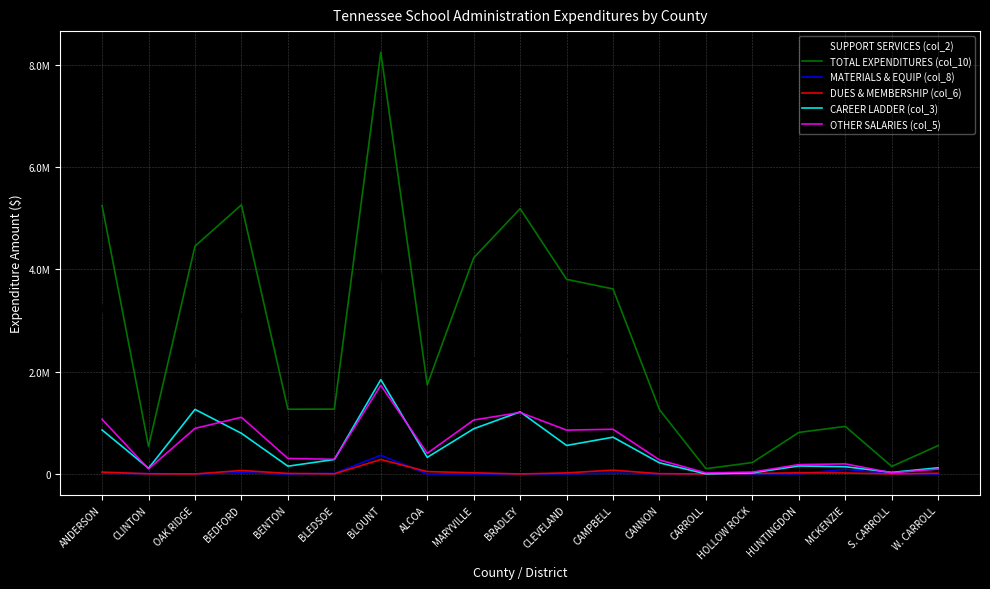

What are all the series names shown in the legend?

SUPPORT SERVICES (col_2), TOTAL EXPENDITURES (col_10), MATERIALS & EQUIP (col_8), DUES & MEMBERSHIP (col_6), CAREER LADDER (col_3), OTHER SALARIES (col_5)